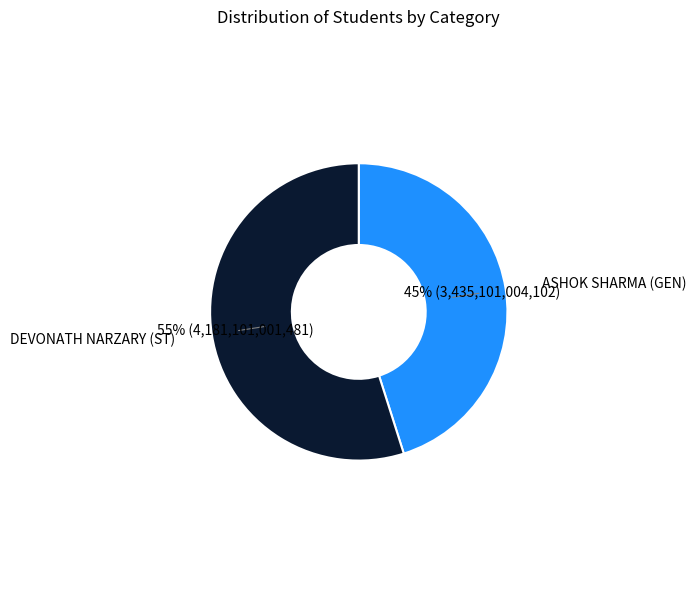

Combined, do ASHOK SHARMA (GEN) and DEVONATH NARZARY (ST) account for over 50%?

Yes